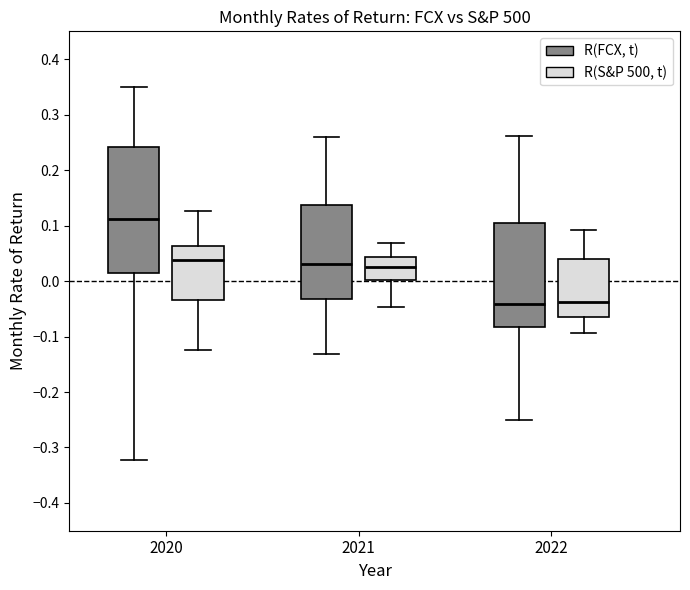

Reading left to right, read every box against the y-axis: the position of its median line, the range the box covers, and the ends of its whiskers. The values are not printed on the chart, so give them approximately, as read against the axis.

2020 (R(FCX, t)): median 0.11, box 0.01 to 0.24, whiskers -0.32 to 0.35
2020 (R(S&P 500, t)): median 0.04, box -0.03 to 0.06, whiskers -0.13 to 0.13
2021 (R(FCX, t)): median 0.03, box -0.03 to 0.14, whiskers -0.13 to 0.26
2021 (R(S&P 500, t)): median 0.02, box 0.00 to 0.04, whiskers -0.05 to 0.07
2022 (R(FCX, t)): median -0.04, box -0.08 to 0.10, whiskers -0.25 to 0.26
2022 (R(S&P 500, t)): median -0.04, box -0.07 to 0.04, whiskers -0.09 to 0.09